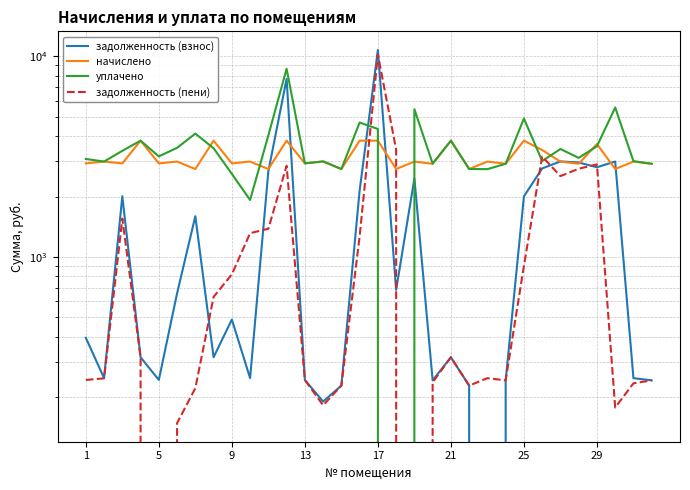

Is this an area chart (filled region under the line)?

No